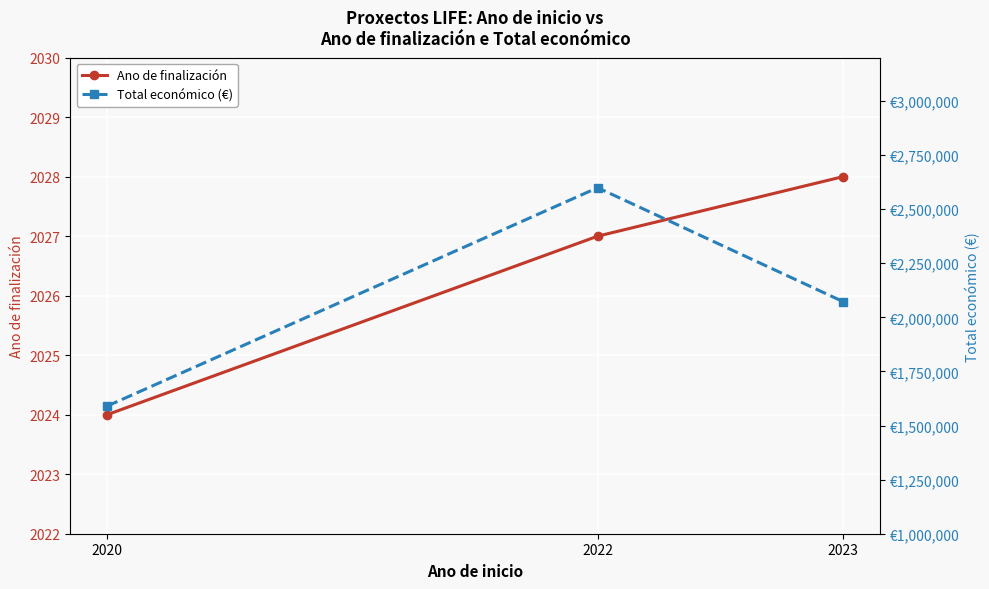

Where is Ano de finalización nearest to the value 2026?

2022